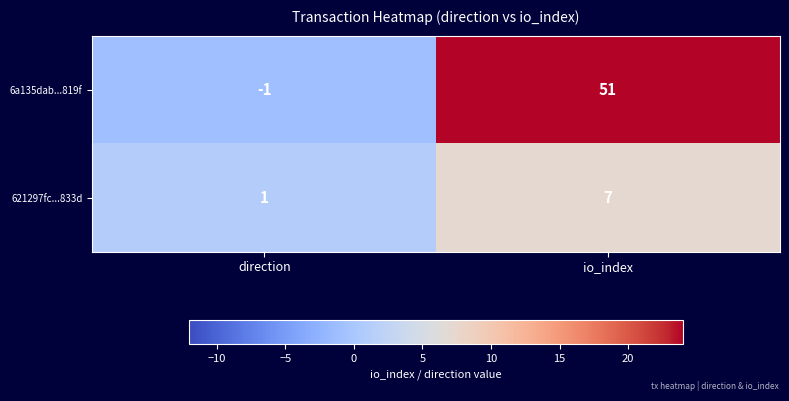

What is the sum of all 6a135dab...819f values?

50